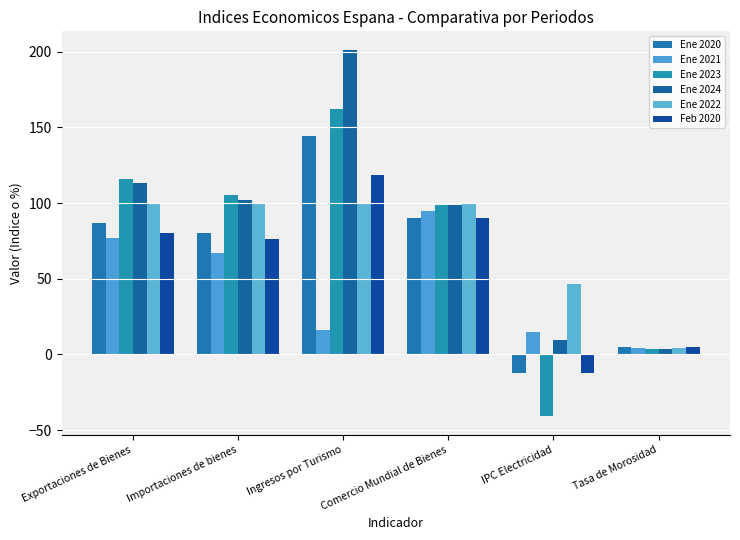

How many values in the Ene 2021 series are below 67?

3